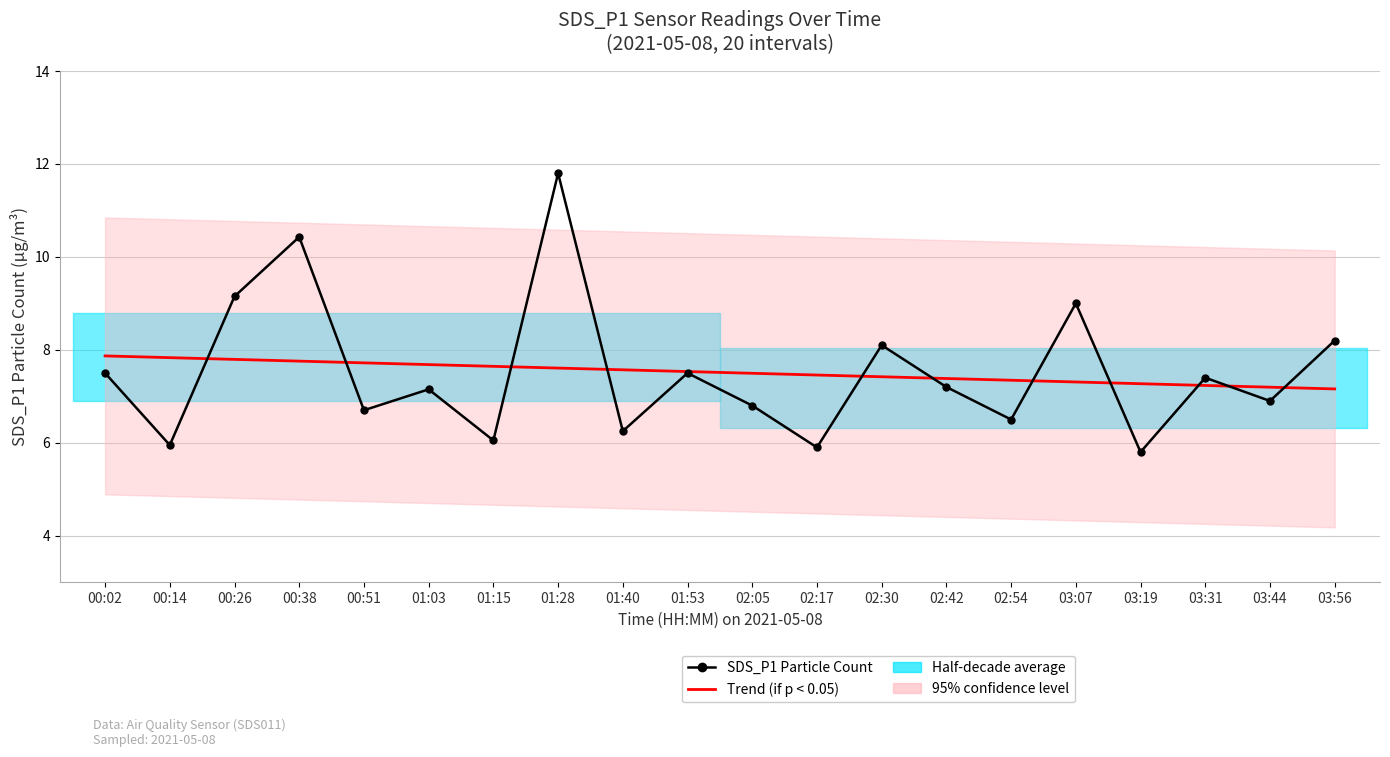

What value does the Trend (if p < 0.05) series have at 03:31?

7.2